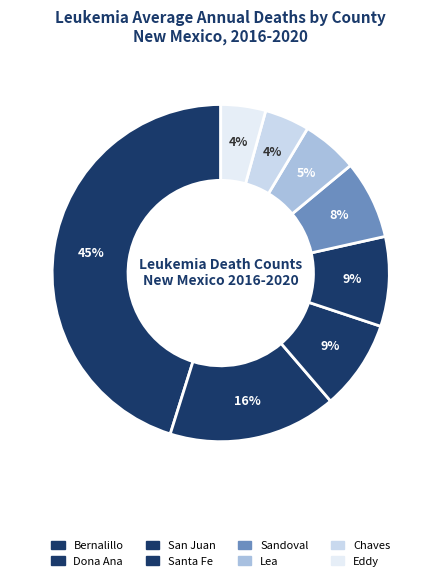

How many slices are in this pie chart?

8